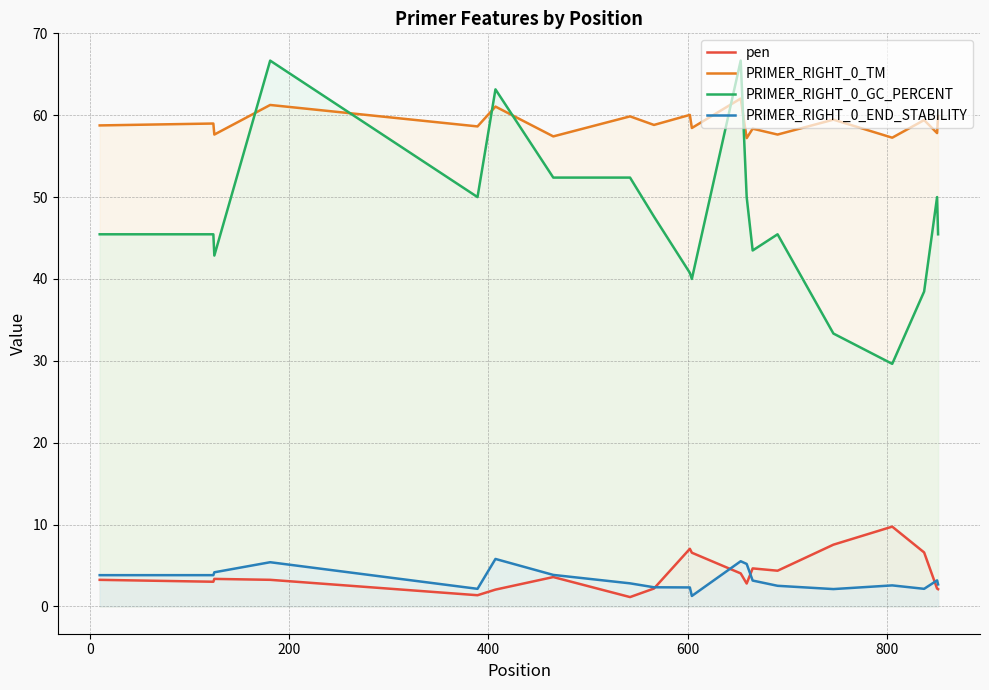

What are all the series names shown in the legend?

pen, PRIMER_RIGHT_0_TM, PRIMER_RIGHT_0_GC_PERCENT, PRIMER_RIGHT_0_END_STABILITY